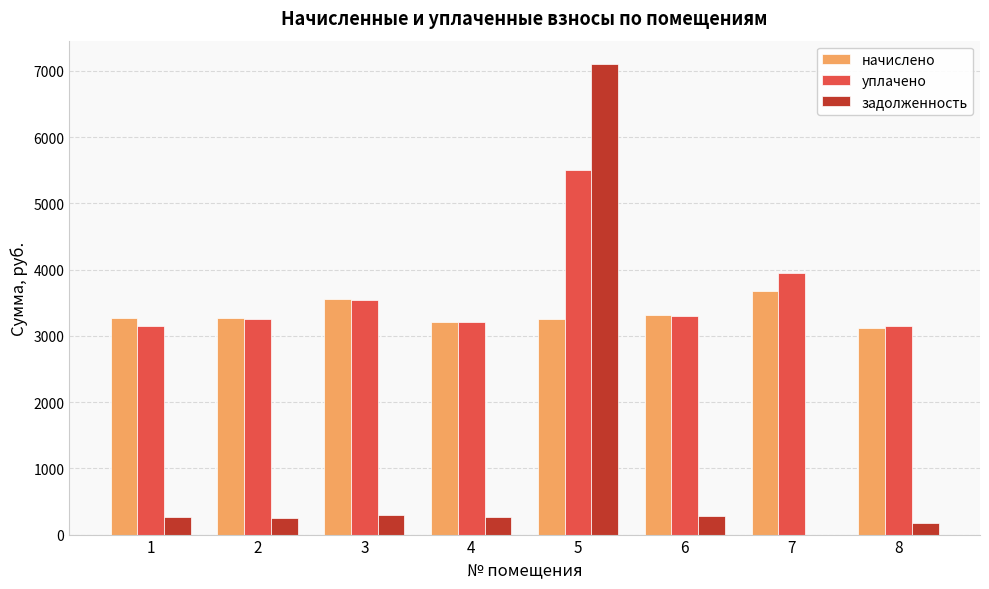

What is the sum of all начислено values?

26671.7